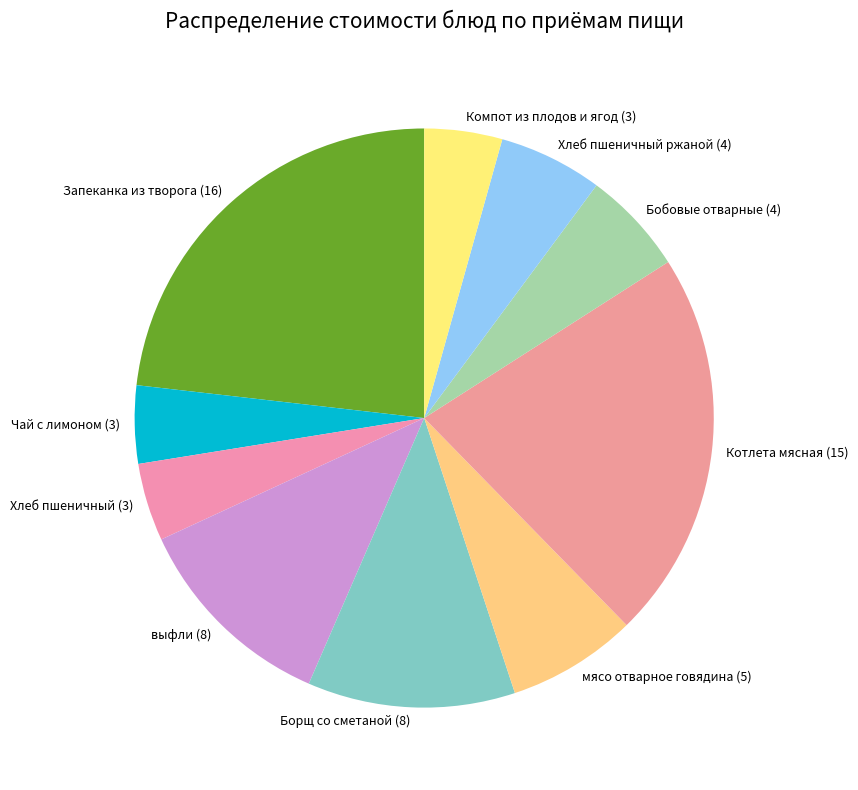

Is it true that Чай с лимоном (3) is 4% of the pie?

True